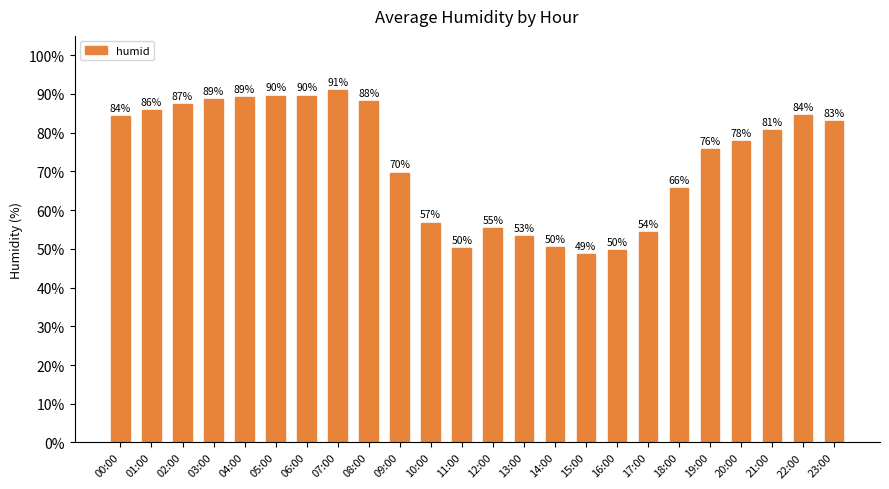

How many bars are there in total?

24